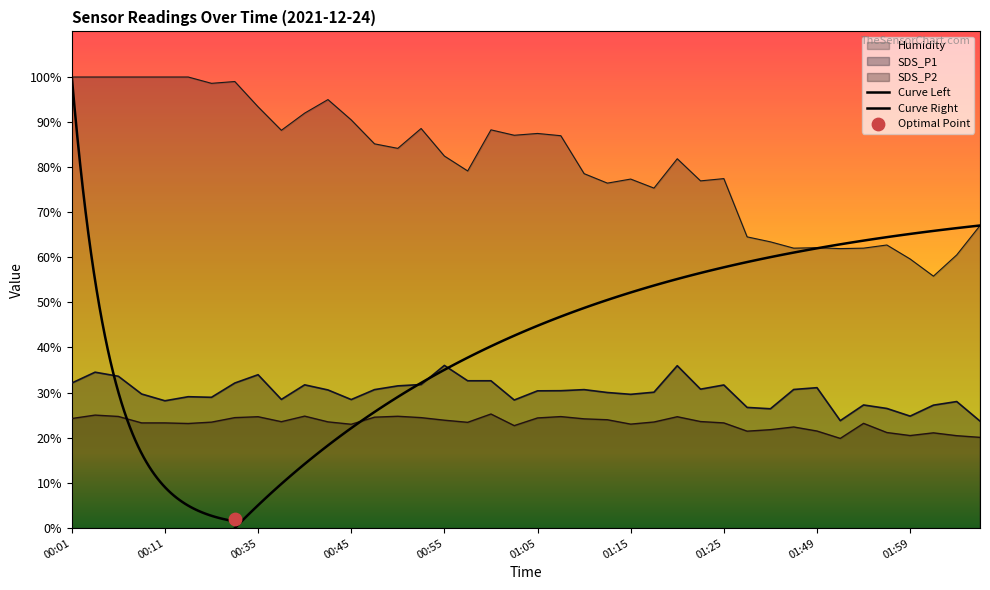

At how many categories does at least one series exceed 41?

40